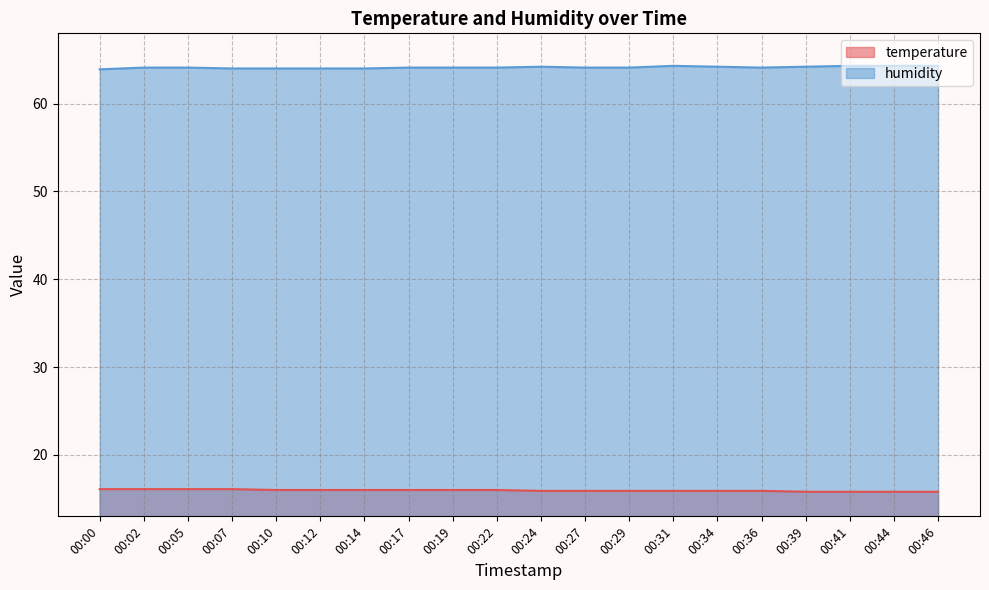

Which has a higher value, 00:36 or 00:31?

00:36